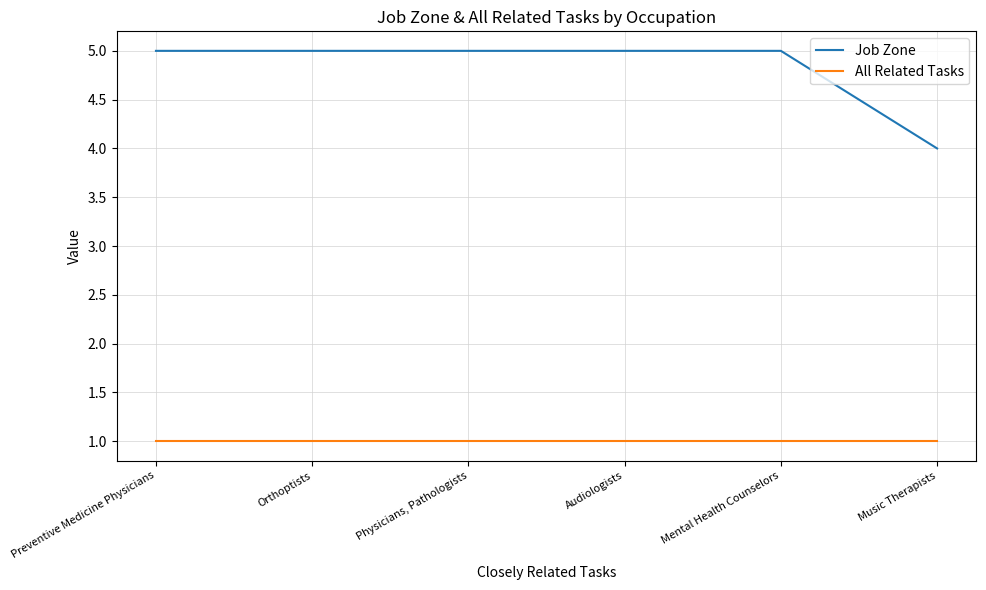

What is the sum of all Job Zone values?

29